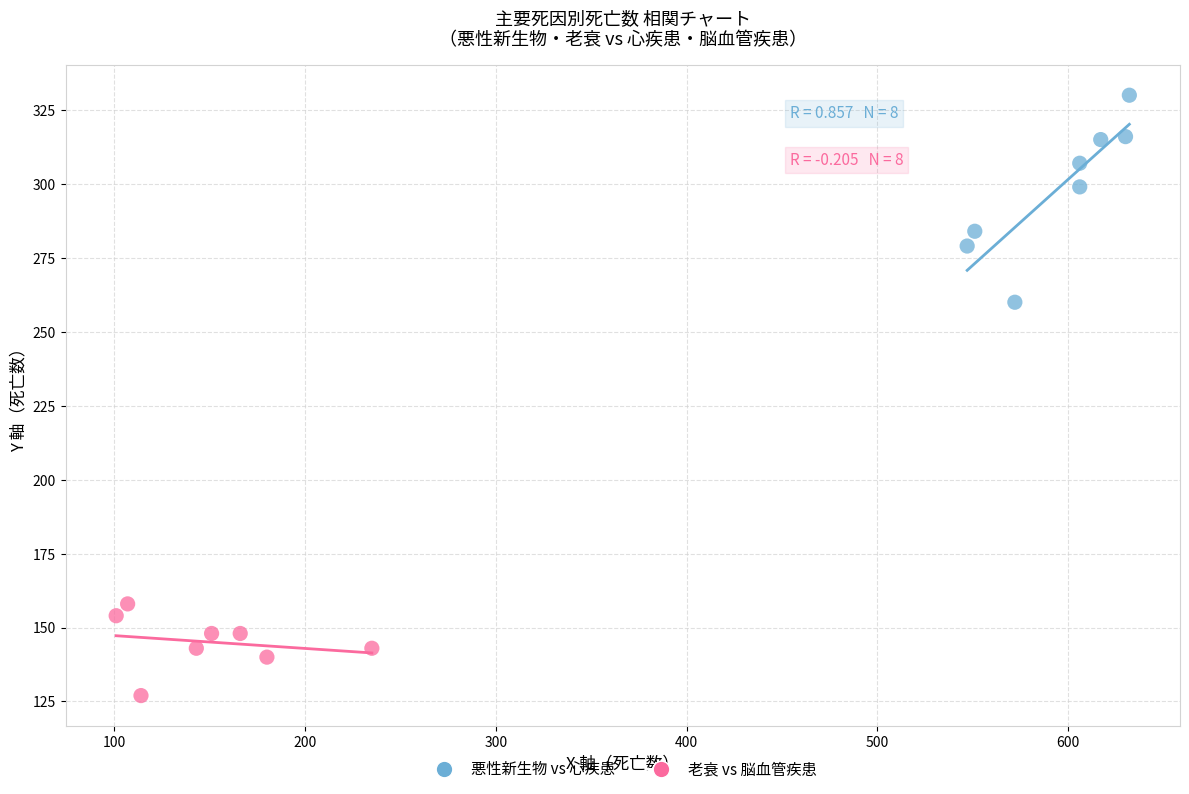

Which series reaches the minimum Y coordinate?

老衰 vs 脳血管疾患